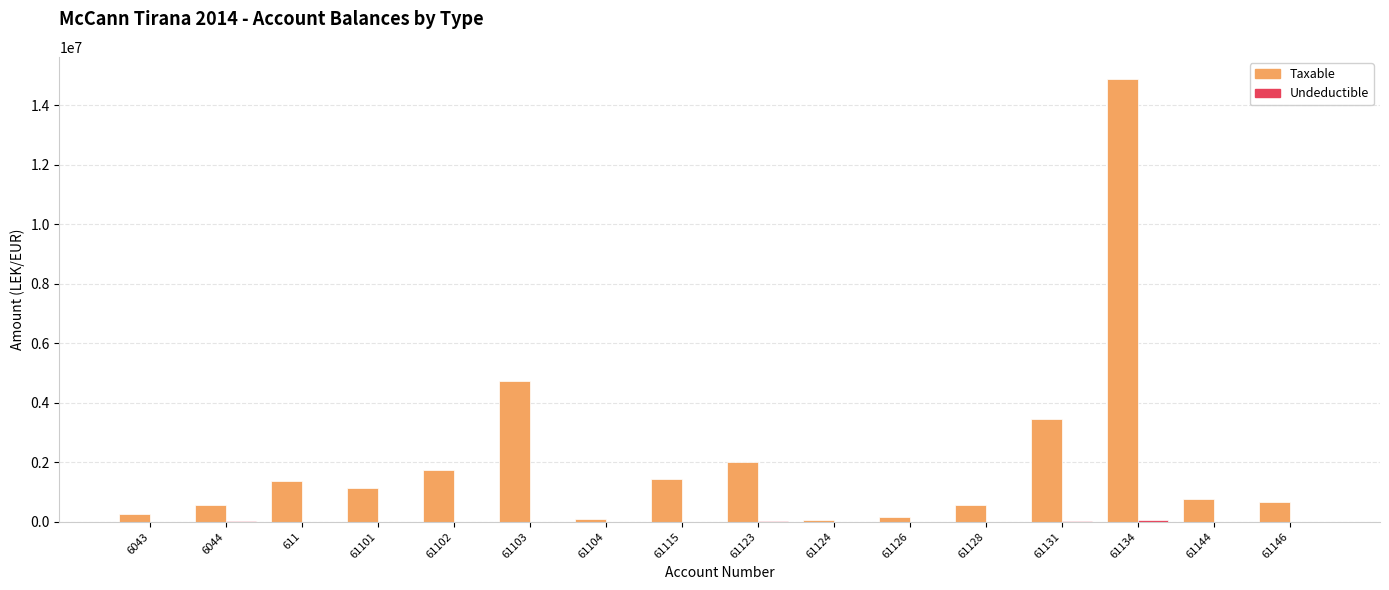

How many groups of bars are there?

16